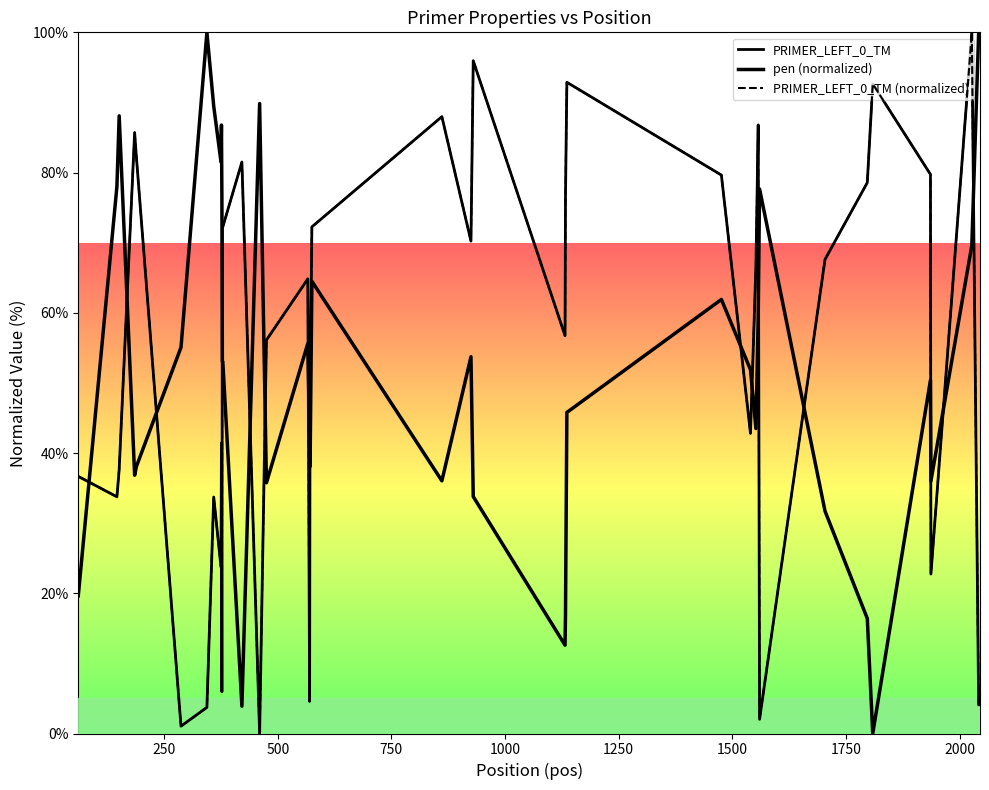

Does the chart have visible grid lines?

No